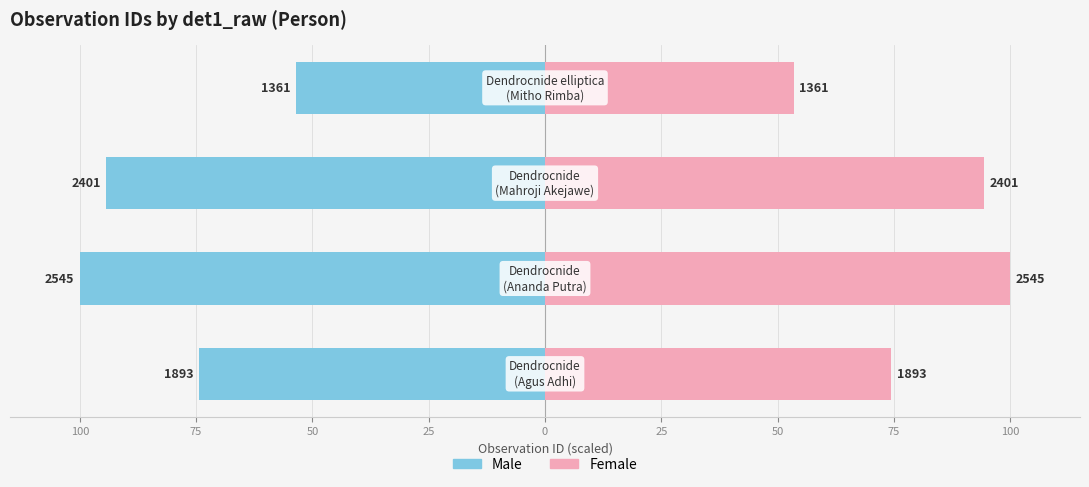

What is the sum of the Male values at 75 and 100?

-174.4